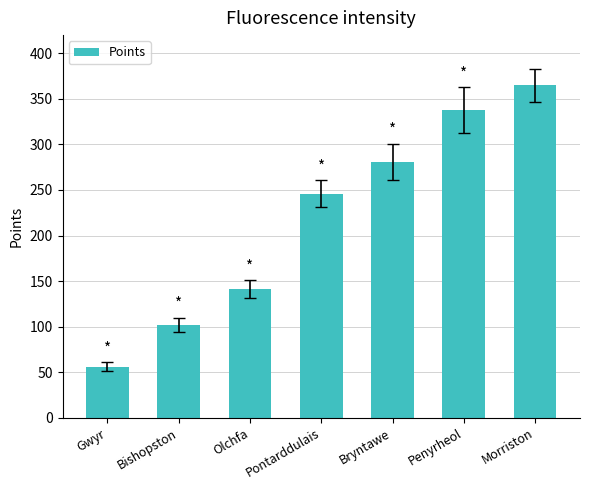

Where is the data nearest to the value 210?

Pontarddulais